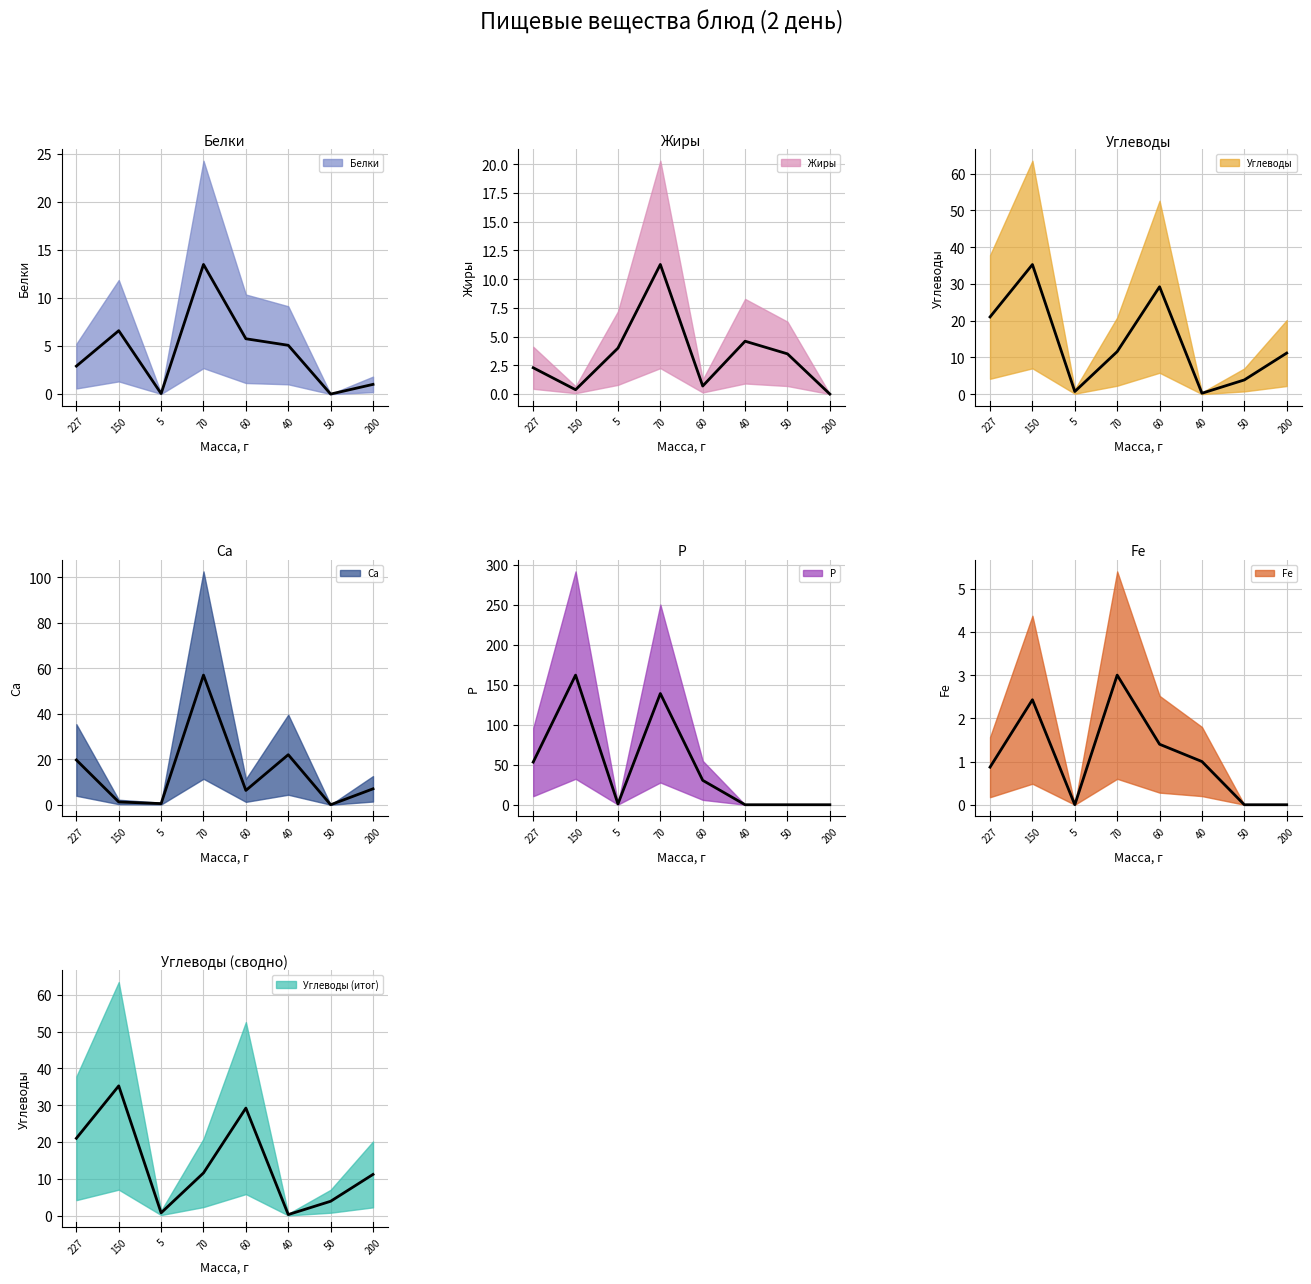

At how many categories does at least one series exceed 34?

3